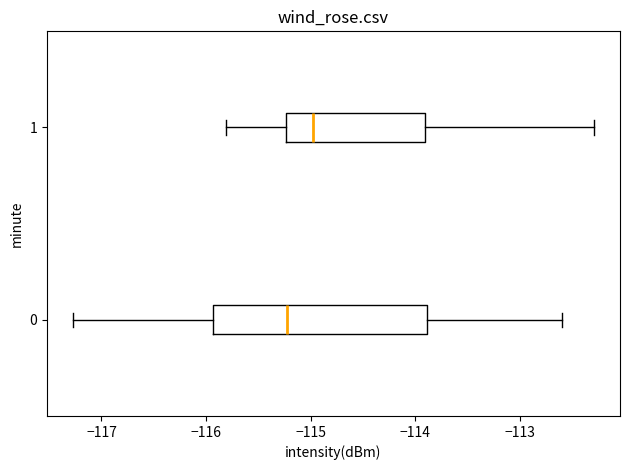

Comparing the boxes themselves (not the whiskers), which one is the widest?

0